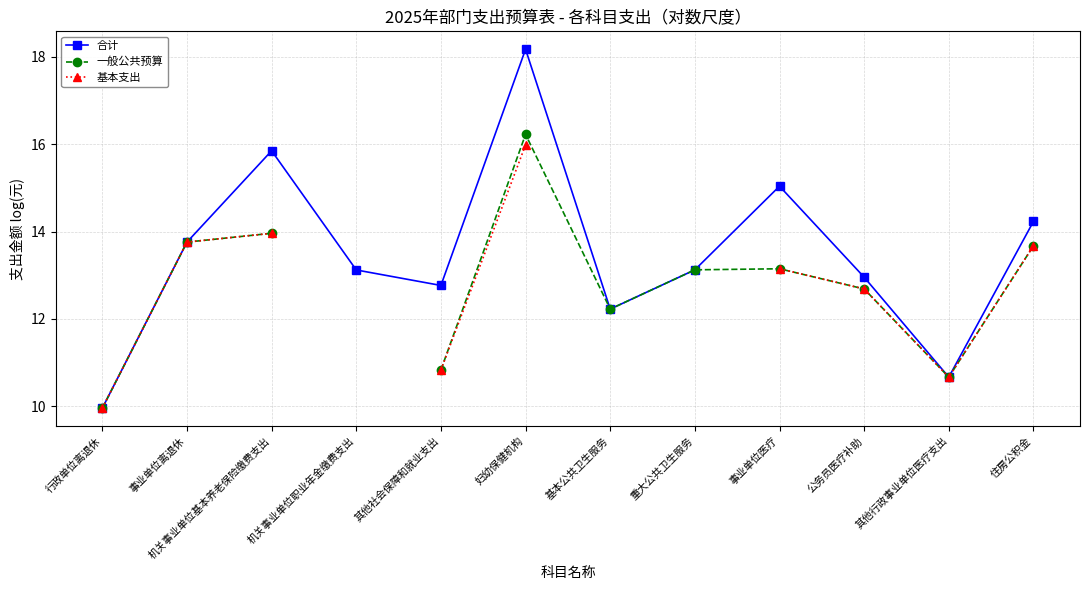

True or false: 合计 and 一般公共预算 cross at least once.

False